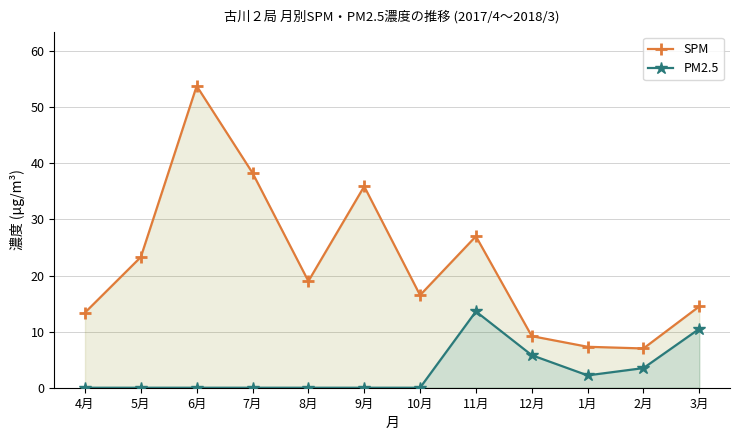

How many interior local peaks does the SPM series have?

3